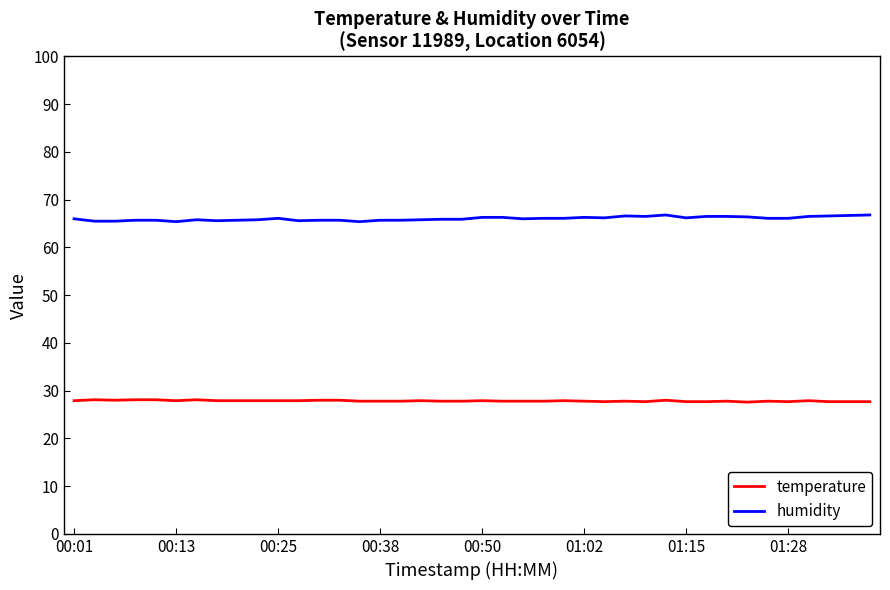

Is this an area chart (filled region under the line)?

No